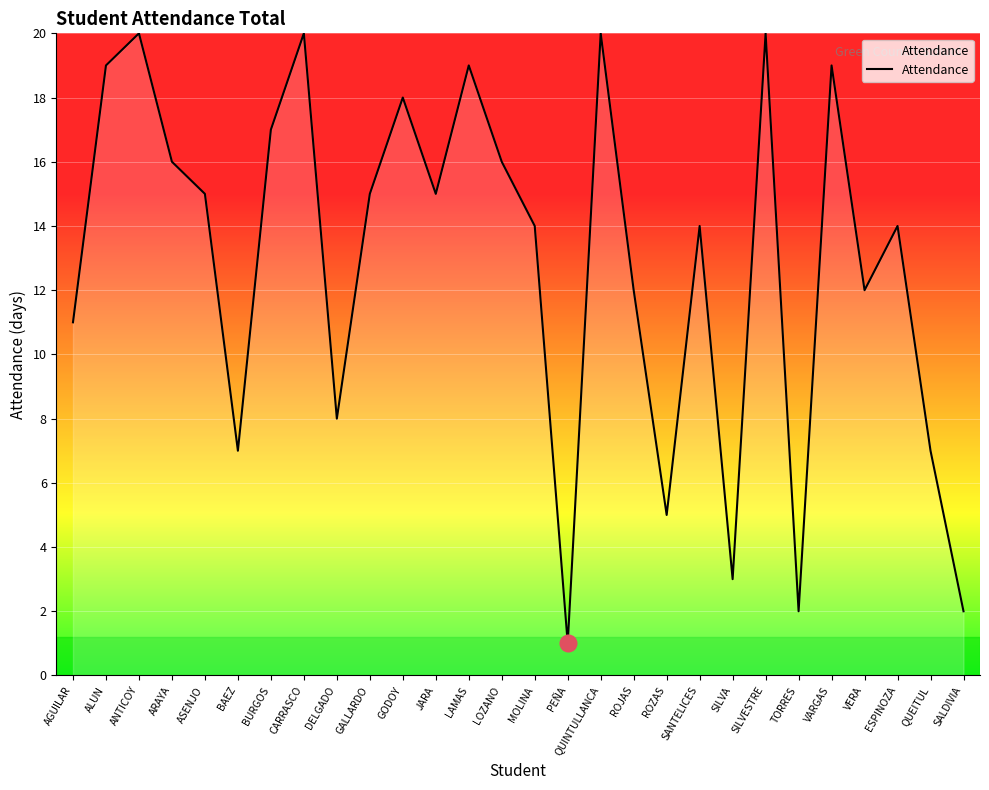

What is the average value?

13